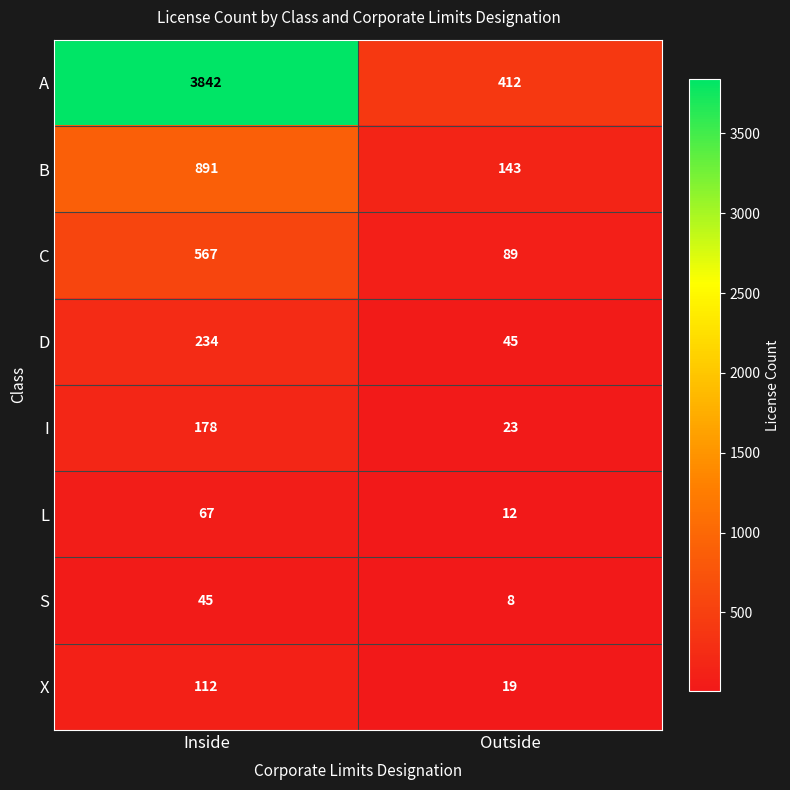

True or false: D has a value of 159 at Inside.

False